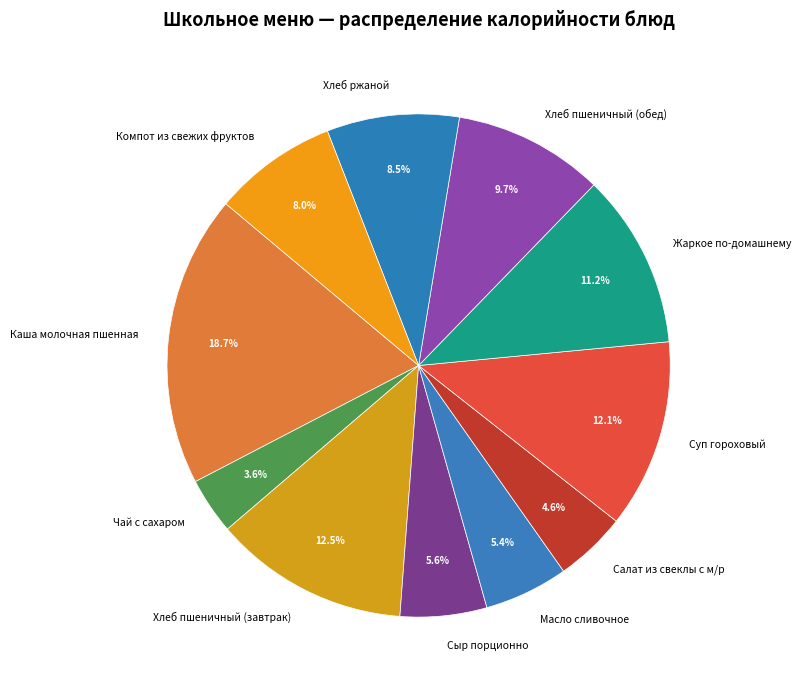

True or false: Суп гороховый accounts for 26% of the total.

False